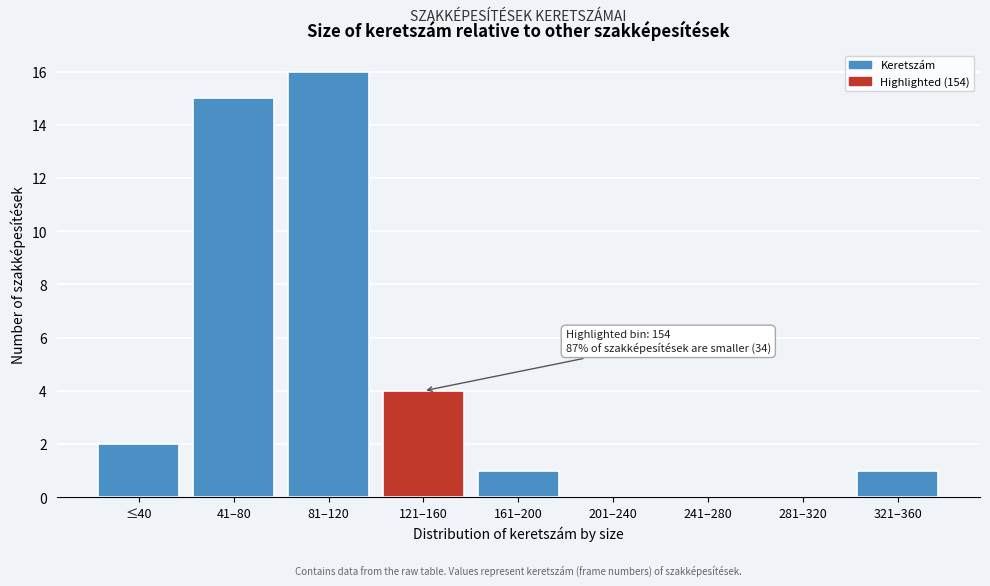

Reading left to right, transcribe all the data shown in this chart.

≤40=2	41–80=15	81–120=16	121–160=4	161–200=1	201–240=0	241–280=0	281–320=0	321–360=1